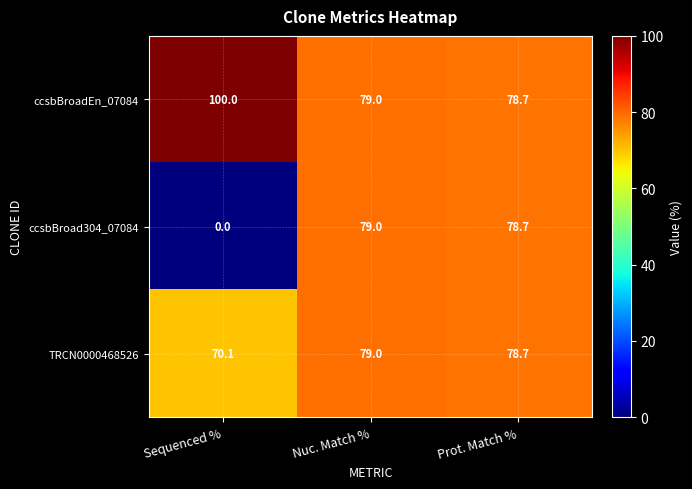

The value of ccsbBroadEn_07084 at Sequenced % is 45.1. True or false?

False